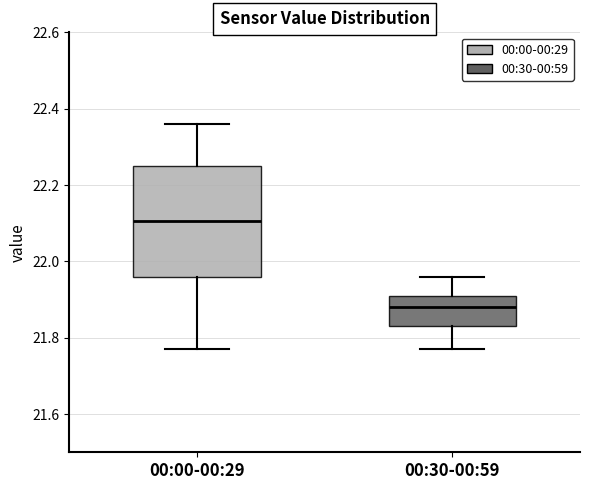

Reading left to right, read every box against the y-axis: the position of its median line, the range the box covers, and the ends of its whiskers. The values are not printed on the chart, so give them approximately, as read against the axis.

00:00-00:29: median 22.10, box 21.96 to 22.26, whiskers 21.78 to 22.36
00:30-00:59: median 21.88, box 21.84 to 21.92, whiskers 21.78 to 21.96